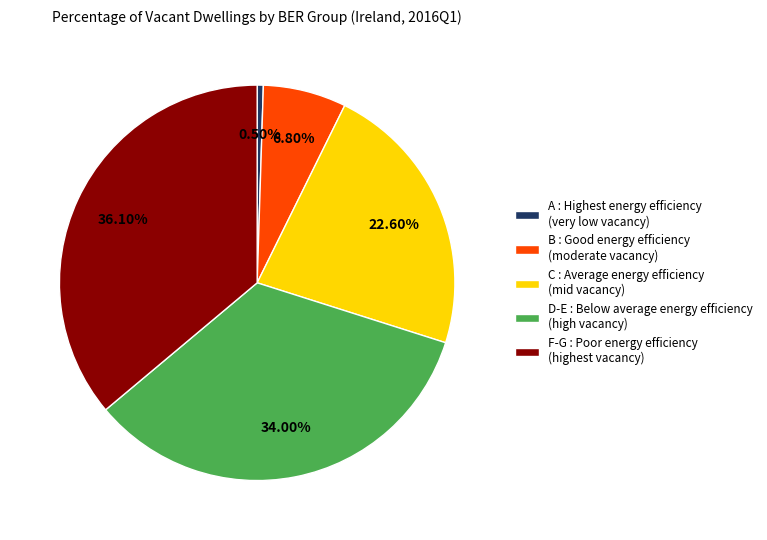

Combined, do D-E and A account for over 50%?

No